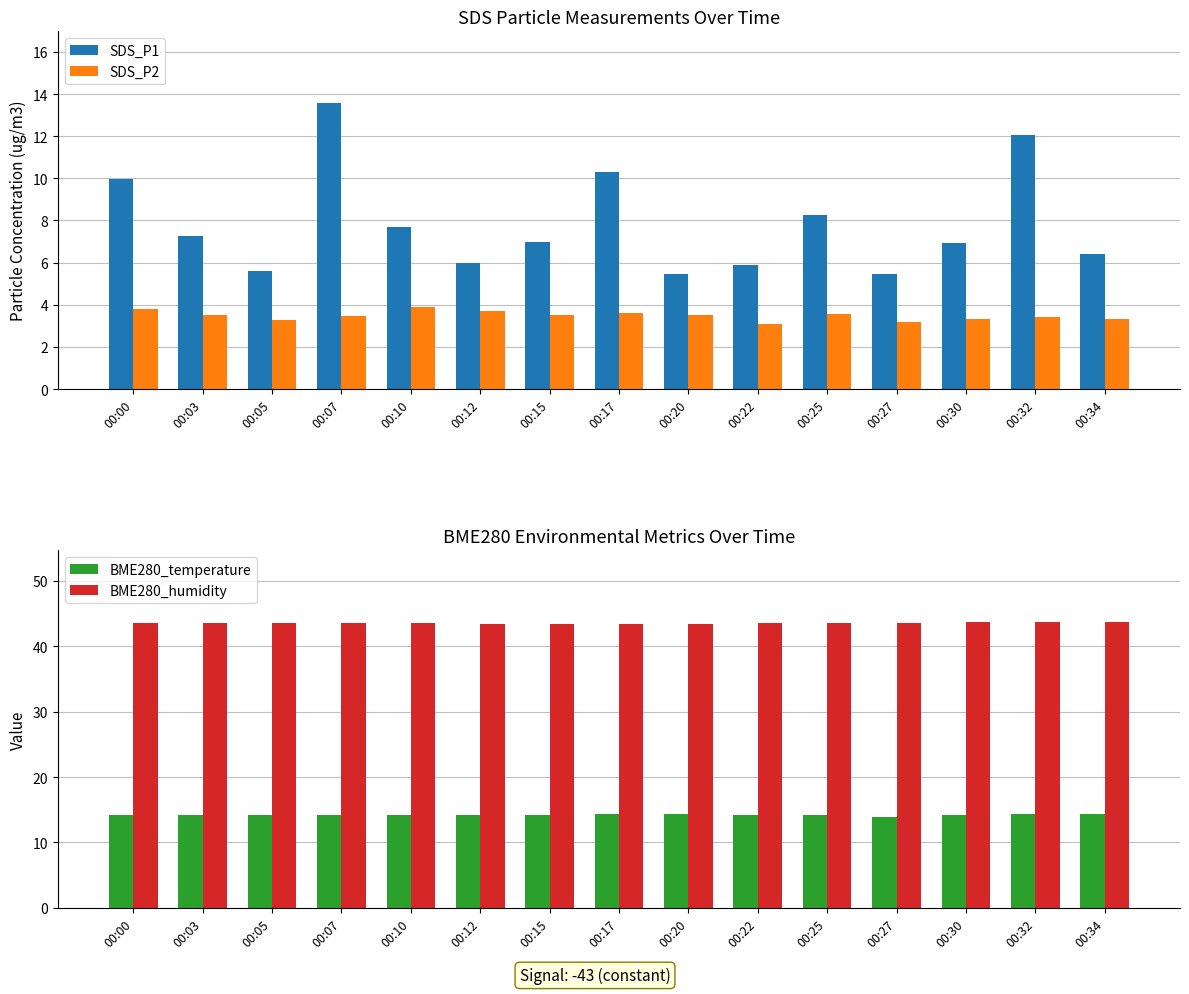

What is the smallest value displayed?

3.1